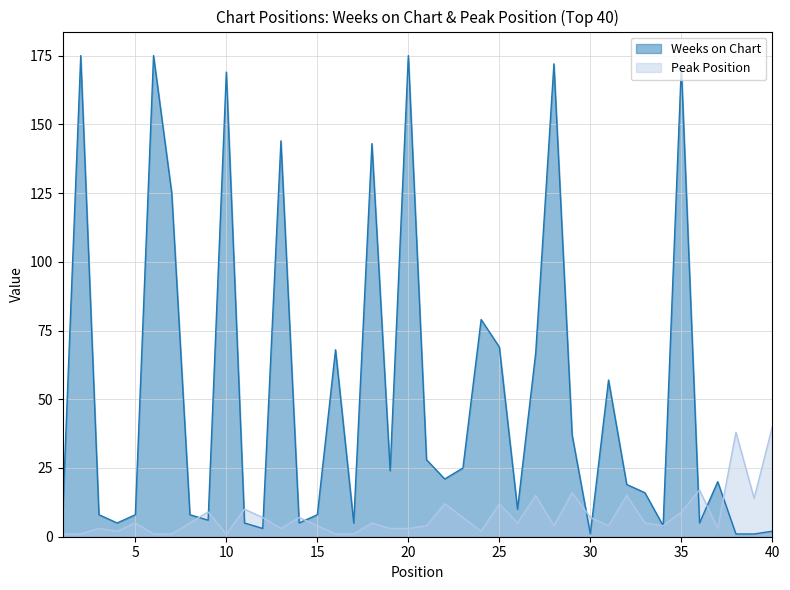

After their last crossing, which series has the higher values: Weeks on Chart or Peak Position?

Peak Position